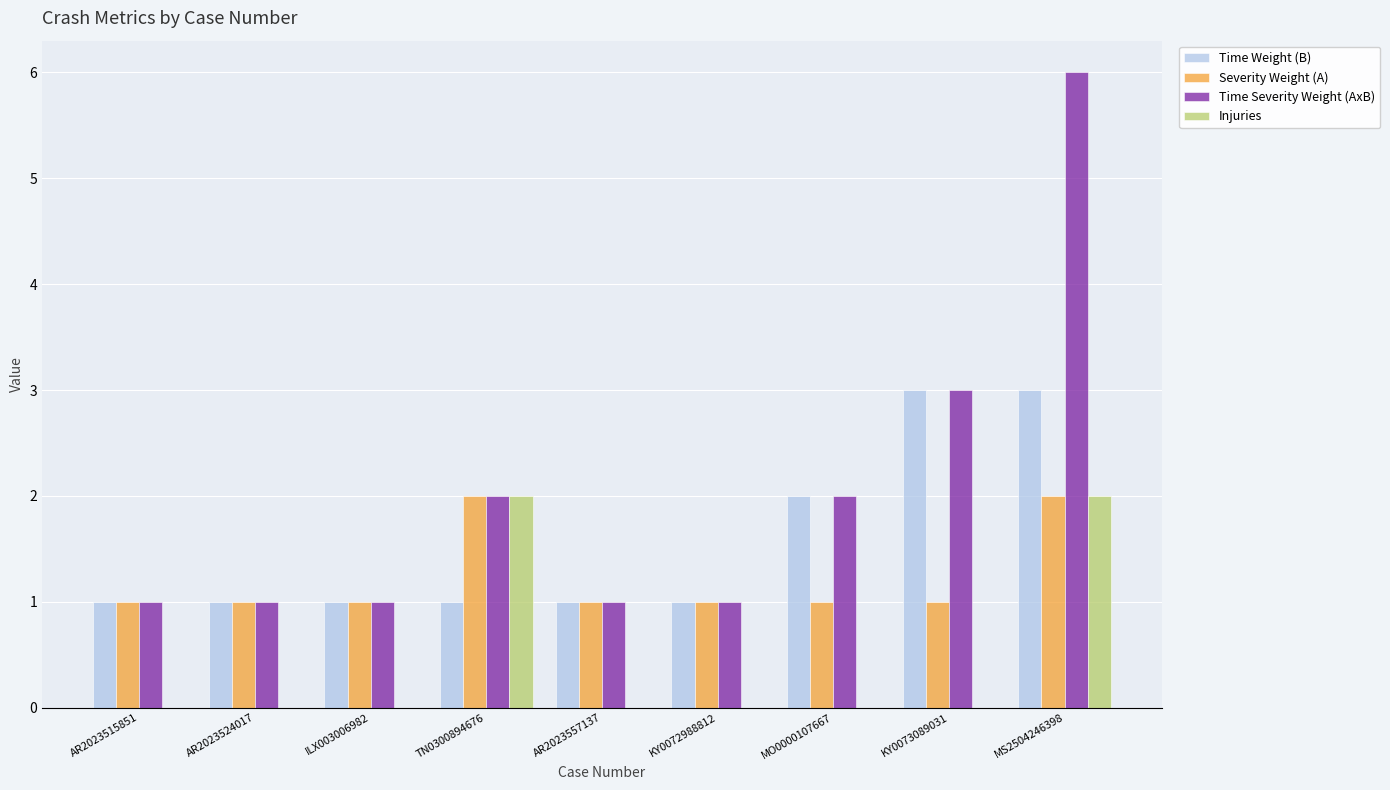

What is the sum of the Severity Weight (A) values at KY0073089031 and TN0300894676?

3